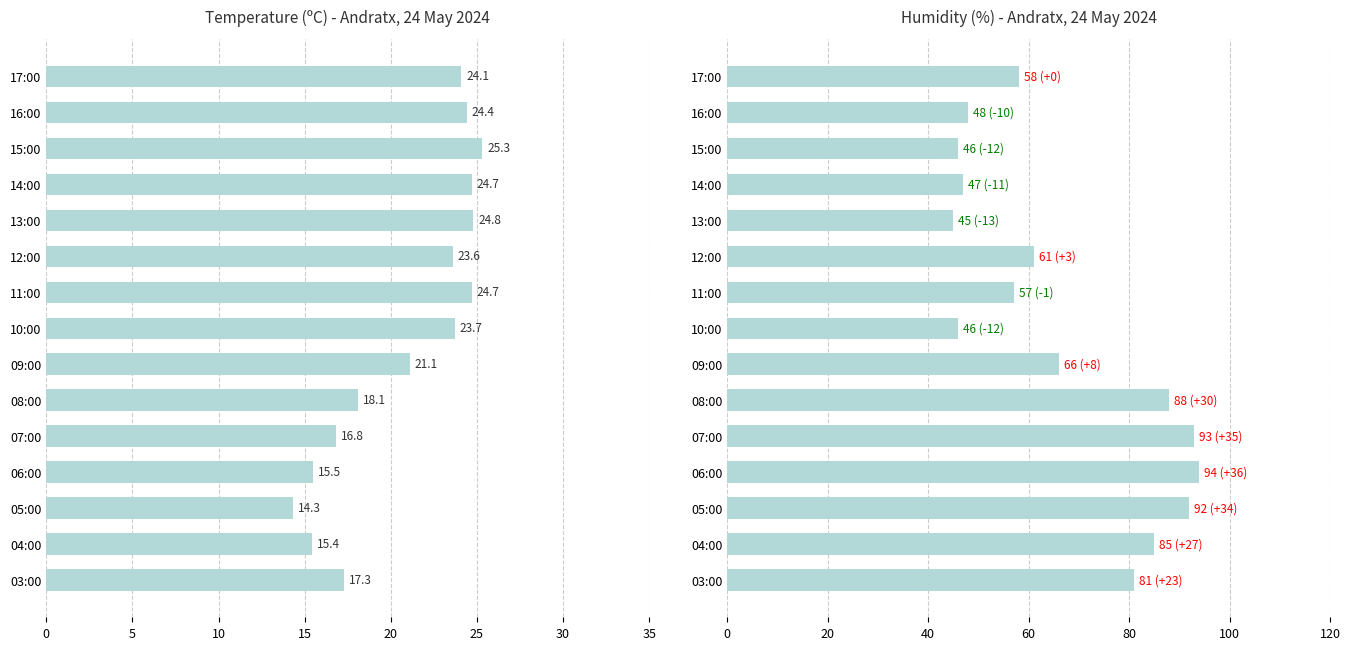

What are all the series names shown in the legend?

Temperature (C), Humidity (%)